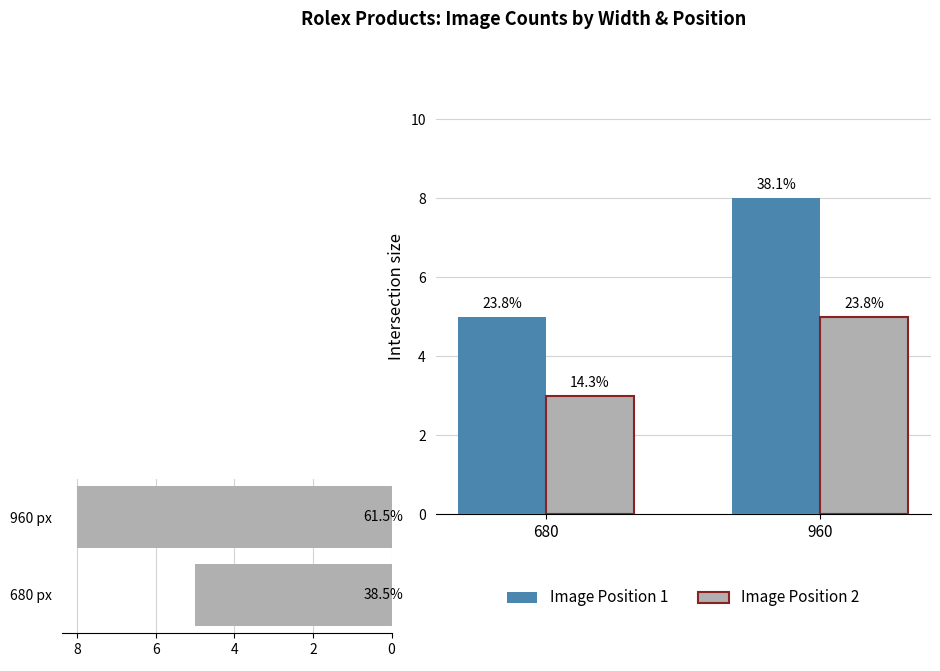

What is the spread (max minus min) of values at 960?

3